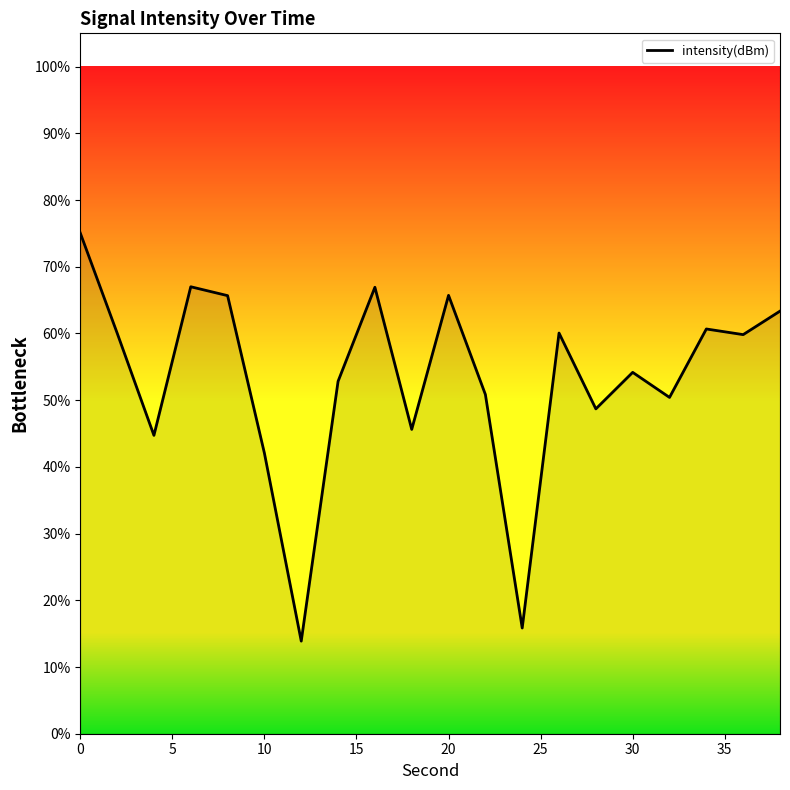

What is the minimum value shown in the chart?

13.9